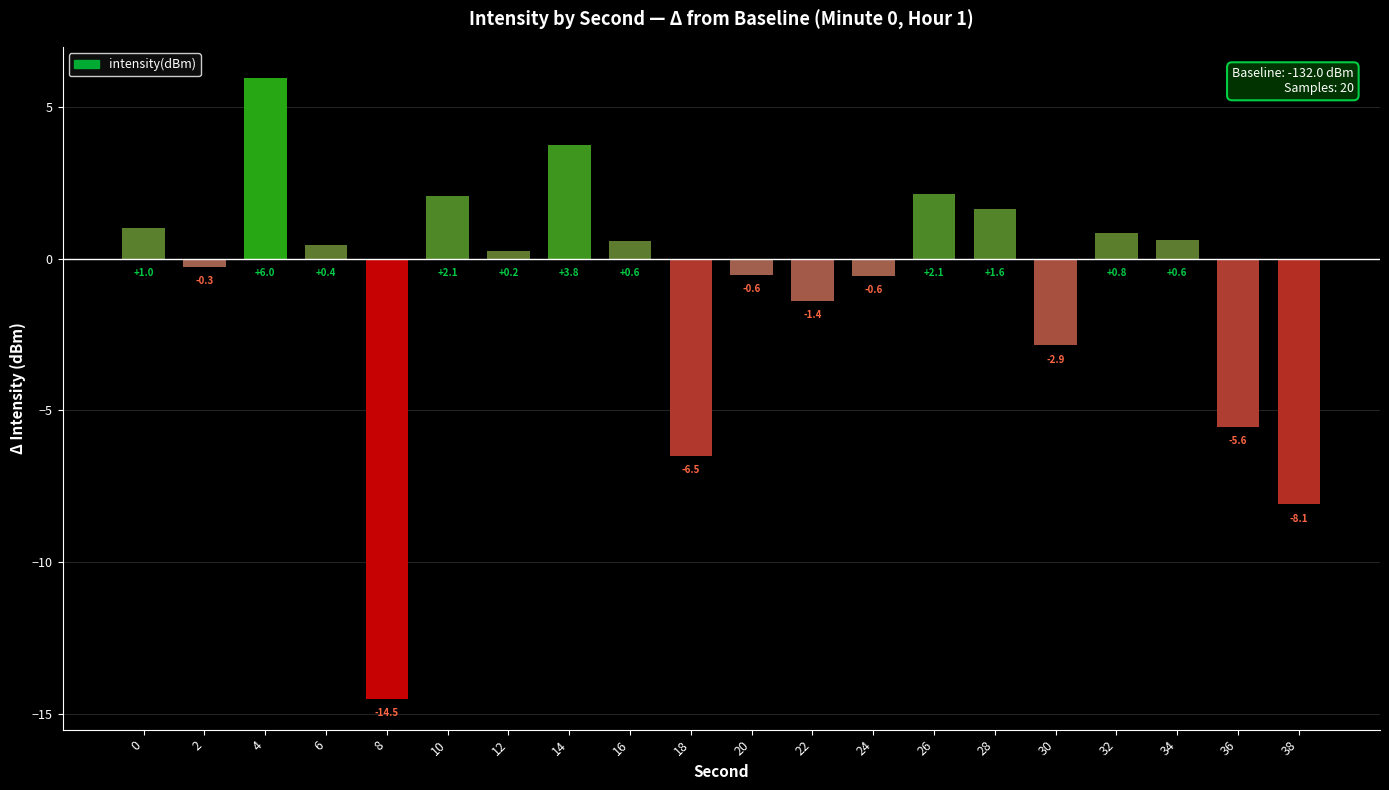

How many data points does each series have?

20